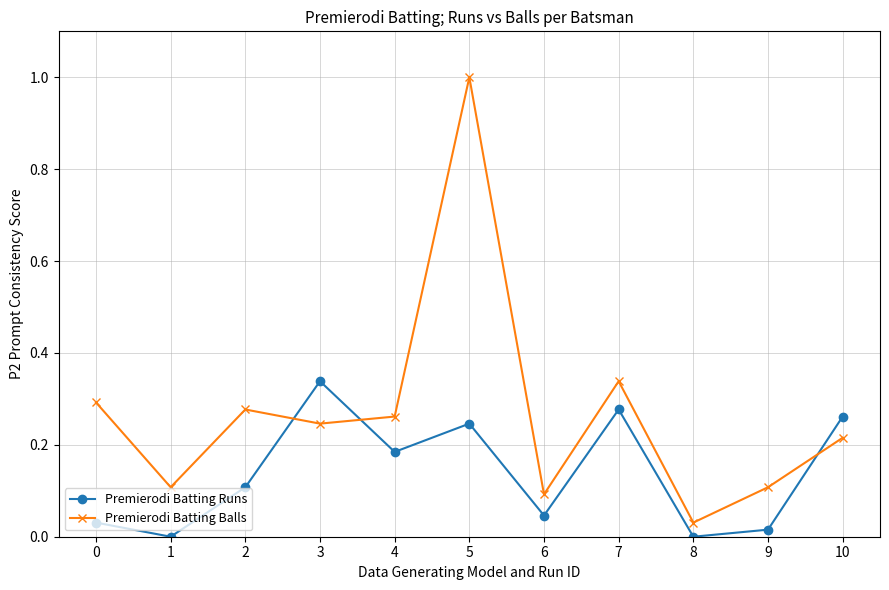

At which label is Premierodi Batting Balls closest to 0?

8